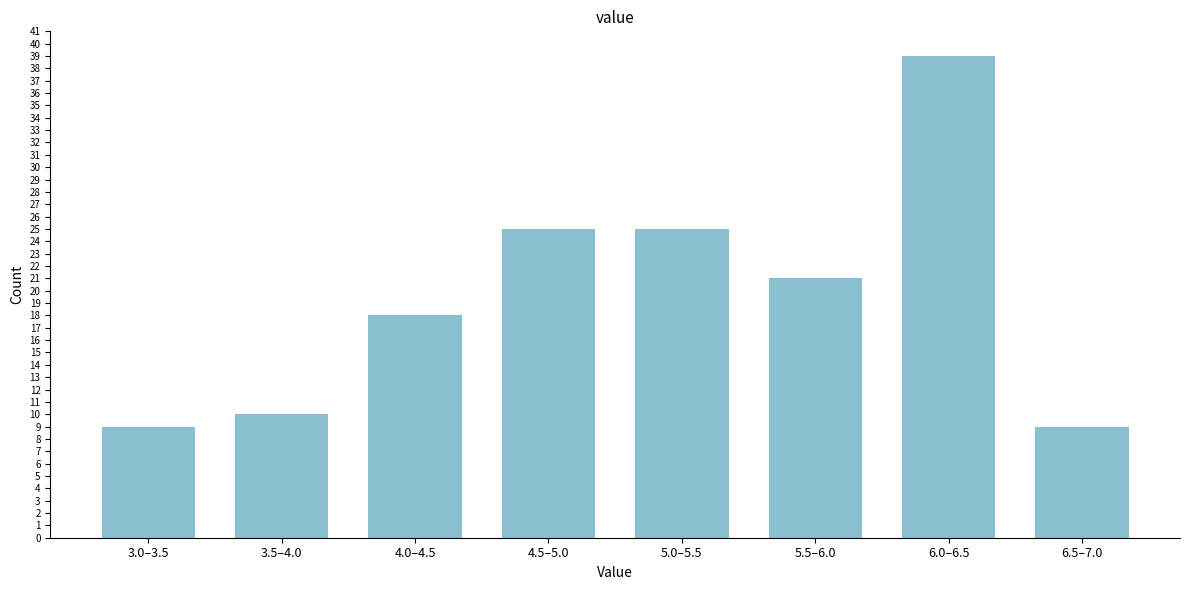

Reading left to right, what are all the values shown in this chart?

9	10	18	25	25	21	39	9